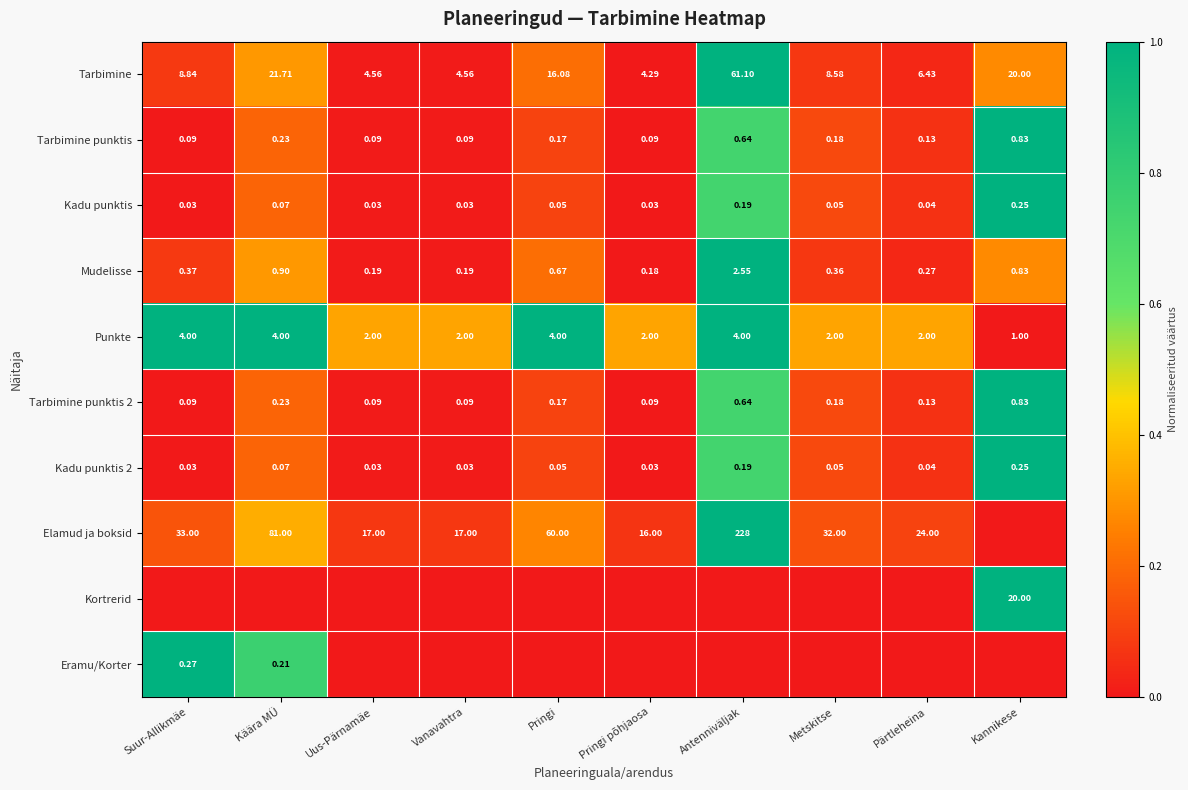

How many data points in Punkte are less than 2?

1